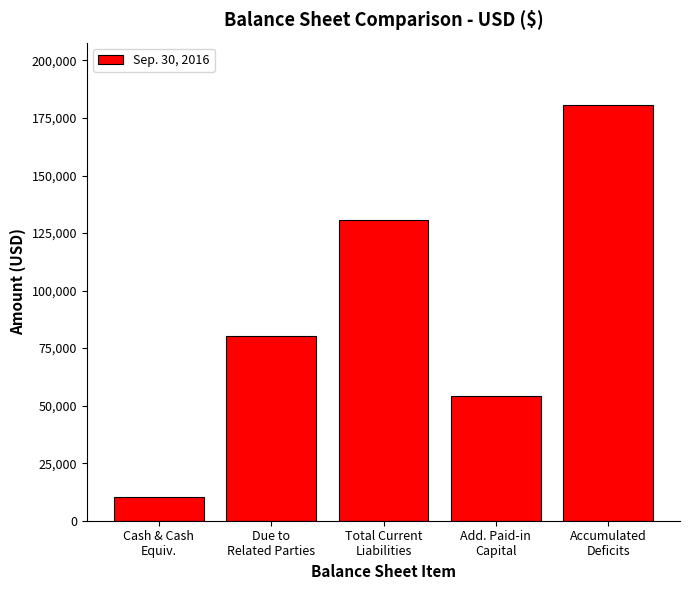

Are the bars horizontal?

No